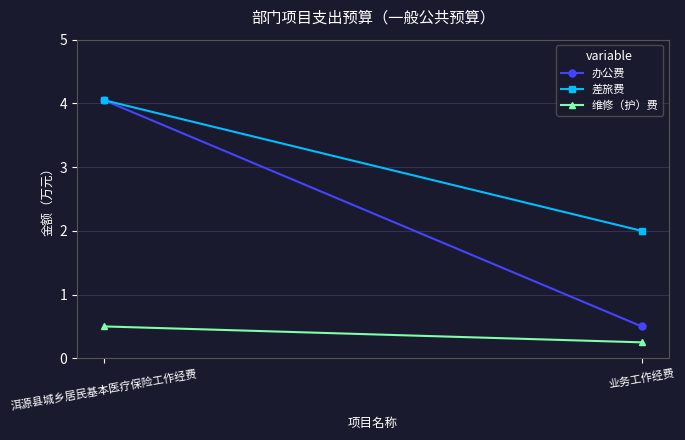

What is the average value of the 差旅费 series?

3.0